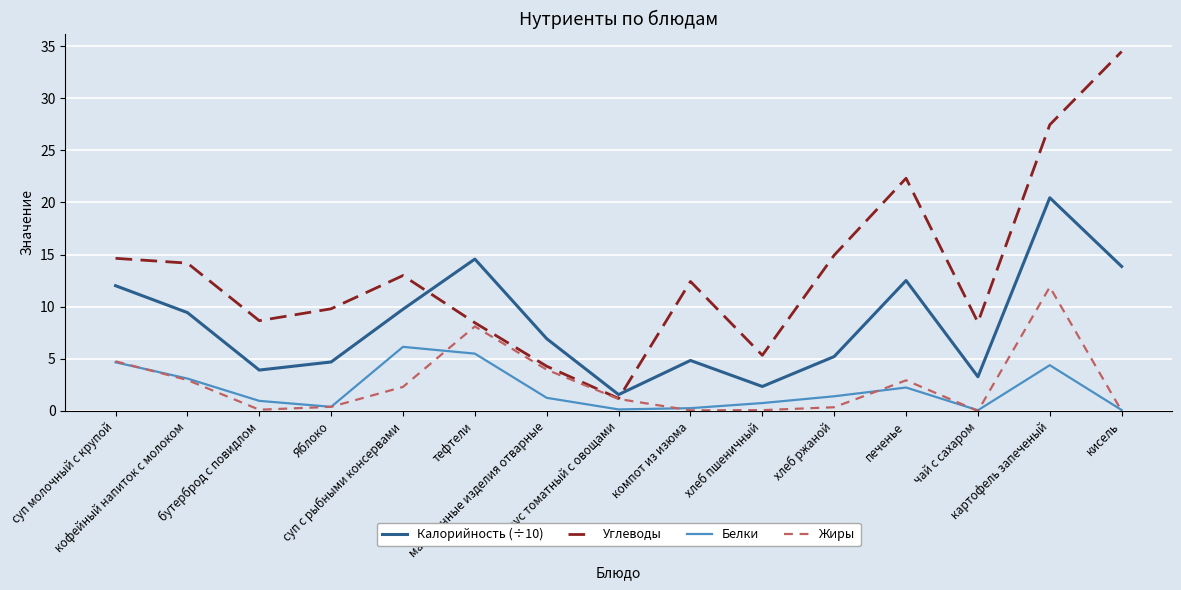

What is the maximum value for Калорийность (÷10)?

20.4